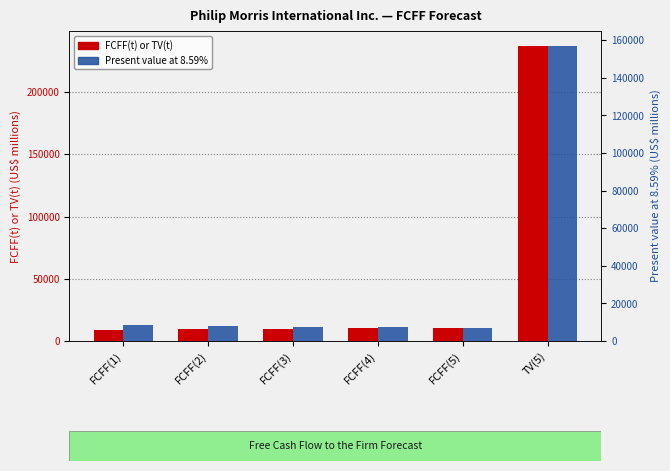

What is the difference between the highest and lowest values at FCFF(3)?

2129